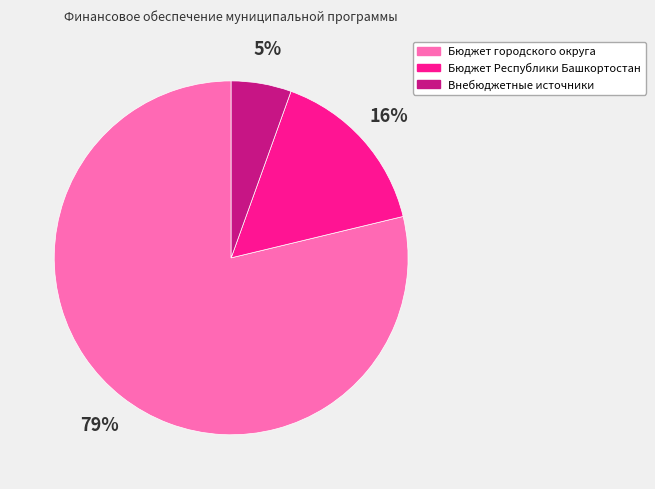

Which slice is the smallest?

Внебюджетные источники